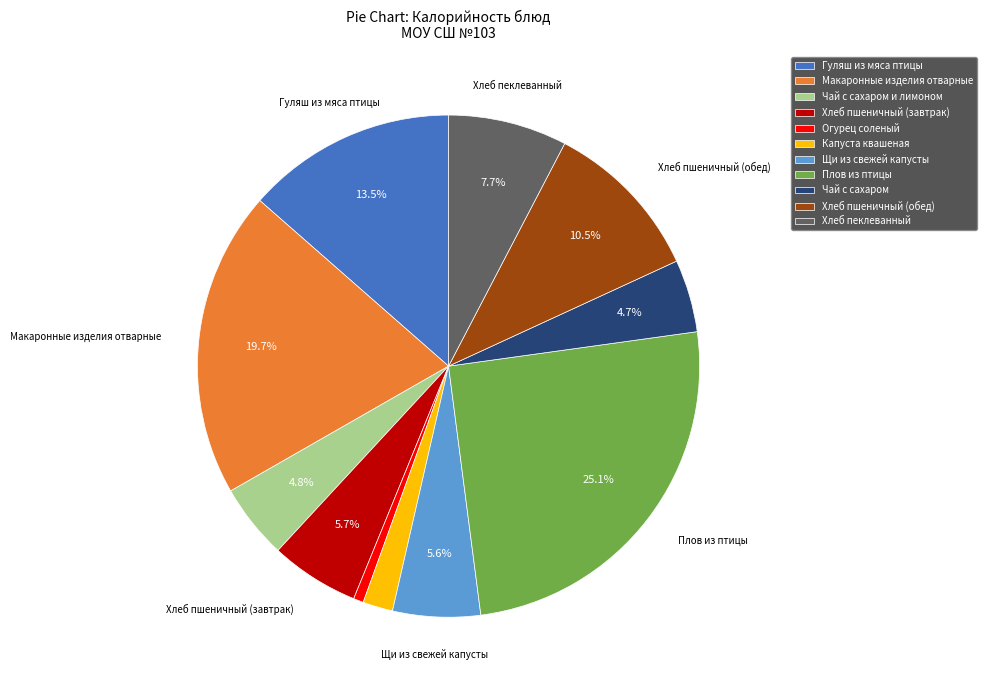

Do Хлеб пшеничный (обед) and Гуляш из мяса птицы together represent more than half of the pie?

No